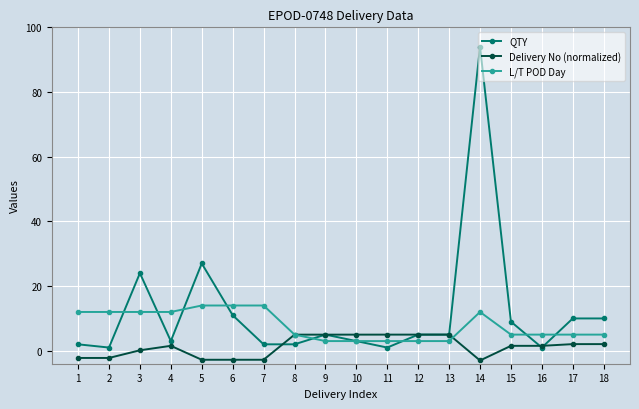

What is the smallest value displayed?

-3.0